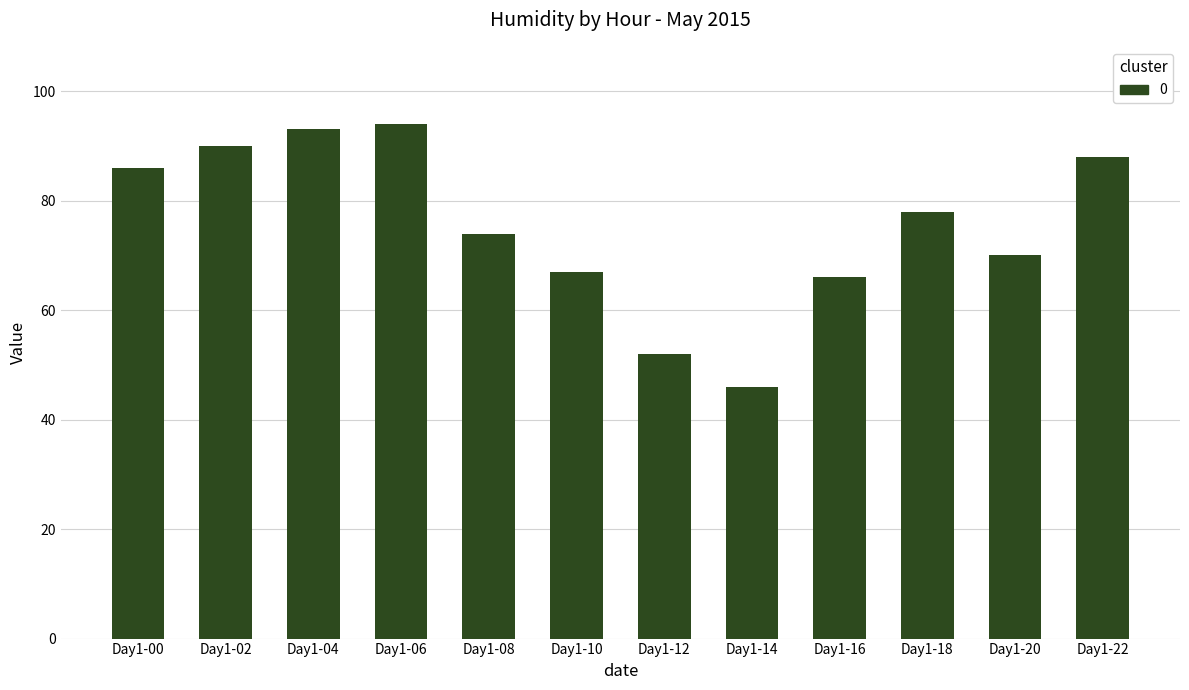

List the labels in order of value, smallest first.

Day1-14, Day1-12, Day1-16, Day1-10, Day1-20, Day1-08, Day1-18, Day1-00, Day1-22, Day1-02, Day1-04, Day1-06